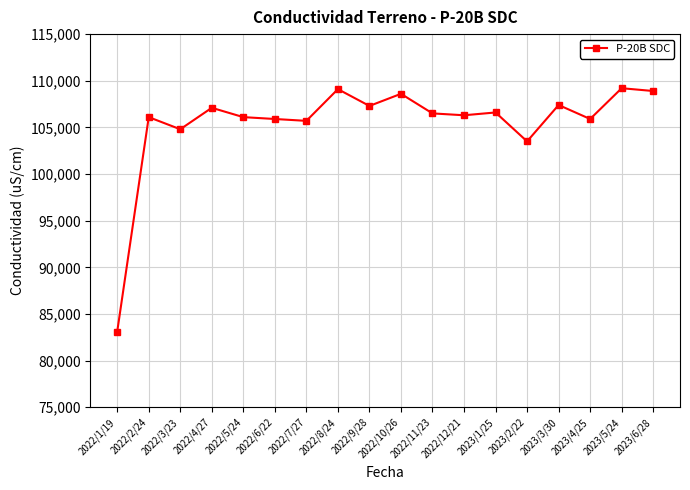

Which label corresponds to the smallest value in the chart?

2022/1/19